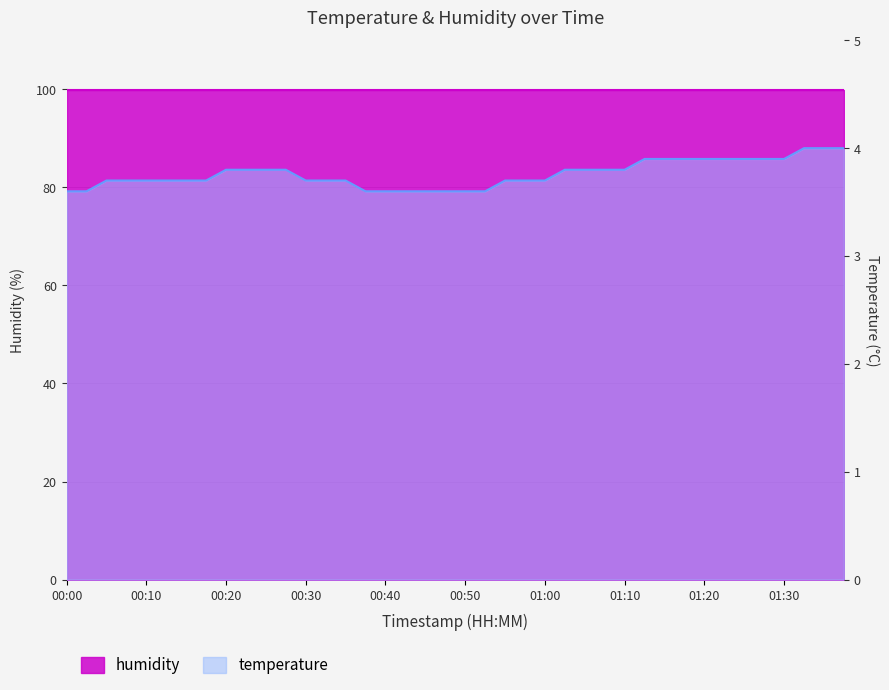

At which category does the chart reach its minimum across all series?

00:00